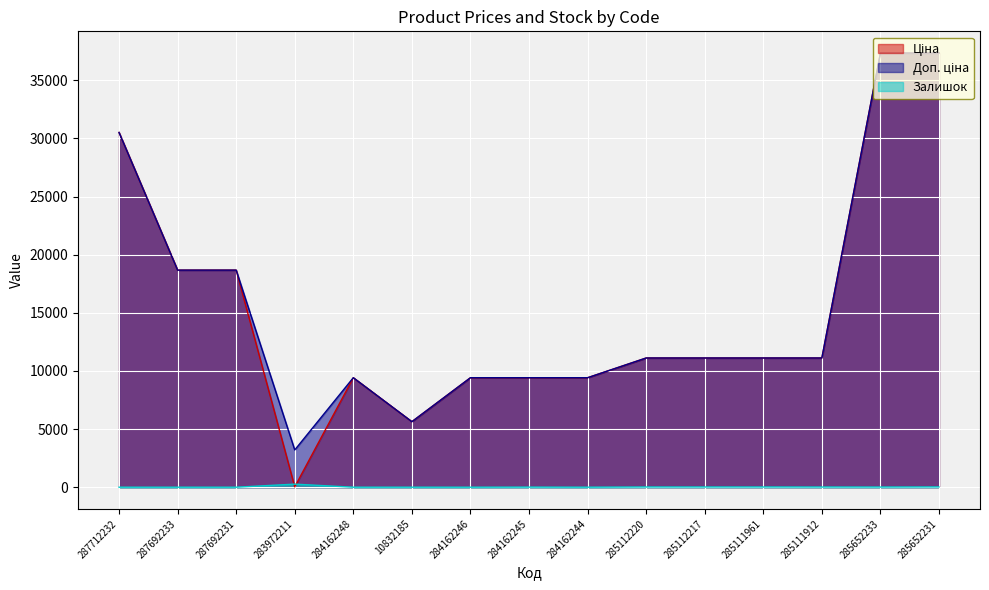

What position from the right is 283972211?

12